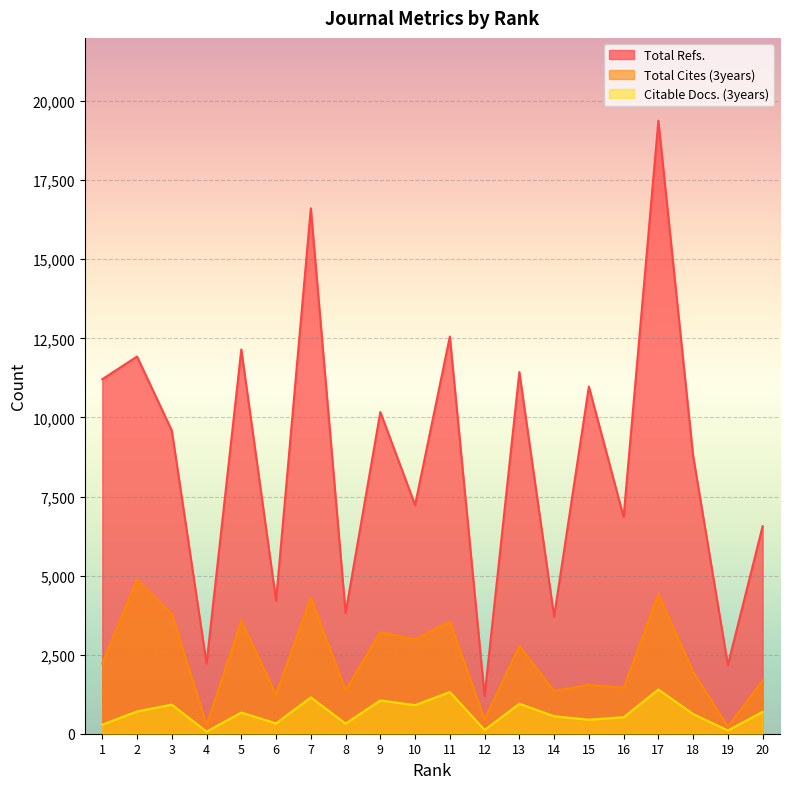

At which category is the sum across all series the highest?

17